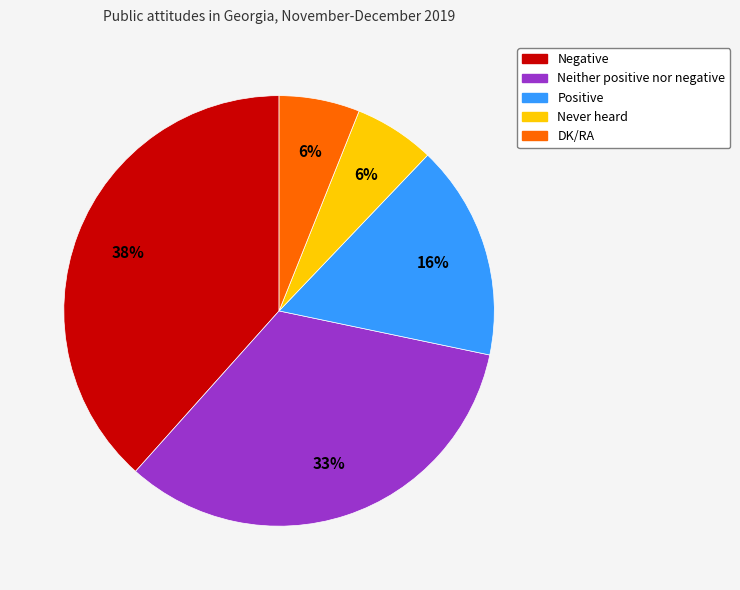

Do DK/RA and Negative together represent more than half of the pie?

No